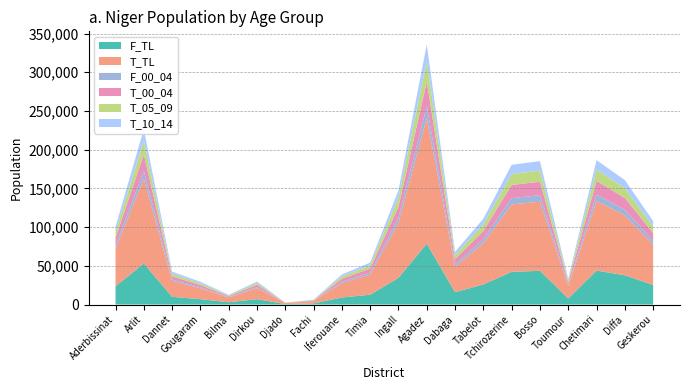

Reading left to right, what are all the values shown in this chart?

F_TL: 23486	53020	9953	6870	2930	6938	587	1475	9075	12683	34526	78637	15938	25932	42224	43532	7846	43825	37786	25336
T_TL: 48456	109380	20530	14179	6049	14317	1201	3042	18730	26173	71214	162224	32884	53501	87118	89273	16090	89869	77486	51954
F_00_04: 4521	10209	1916	1324	565	1337	113	282	1747	2442	6648	15142	3069	4992	8131	8384	1510	8440	7277	4878
T_00_04: 9464	21364	4010	2770	1183	2797	235	593	3659	5112	13909	31686	6423	10449	17017	17436	3142	17553	15134	10146
T_05_09: 7911	17855	3351	2314	986	2337	196	496	3057	4272	11624	26480	5367	8733	14222	14573	2625	14671	12649	8480
T_10_14: 6554	14795	2777	1917	818	1936	162	411	2533	3539	9631	21941	4448	7237	11783	12074	2177	12155	10481	7026